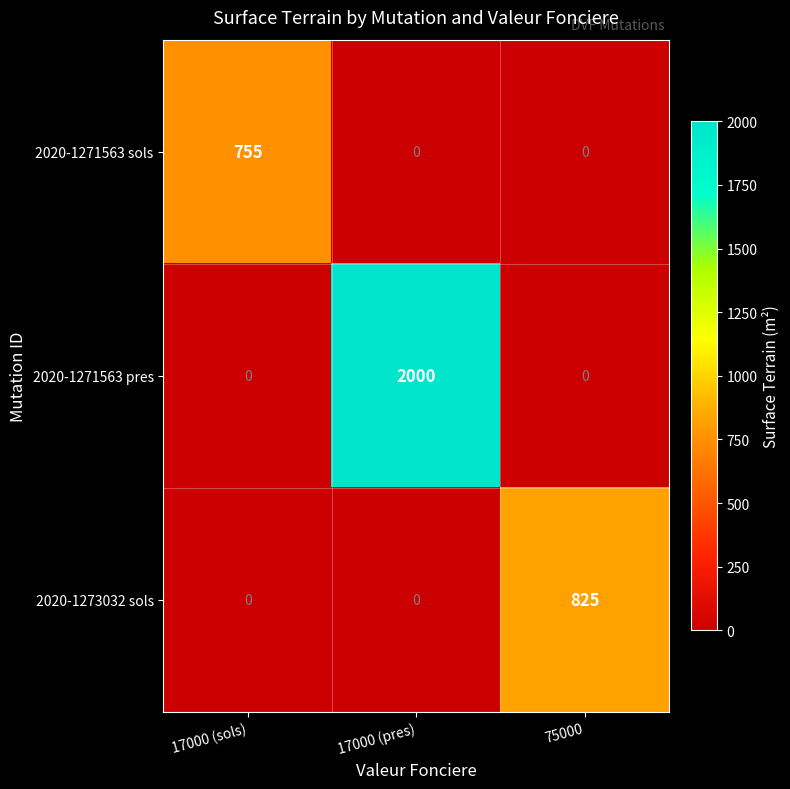

Which category has the highest value in the 2020-1271563 pres series?

17000 (pres)